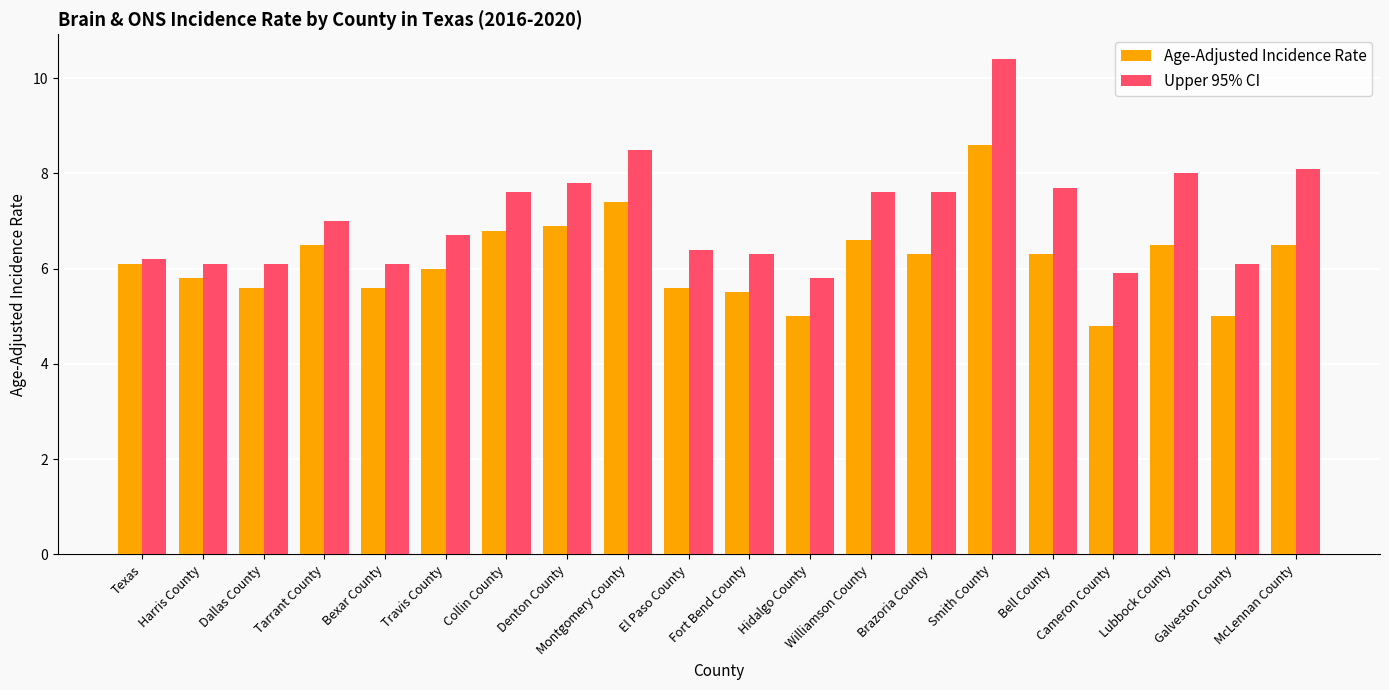

At which category does the chart reach its minimum across all series?

Cameron County